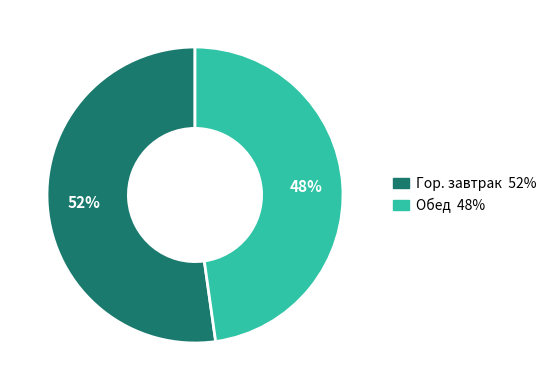

To the nearest percent, what percentage of the pie is Обед?

48%